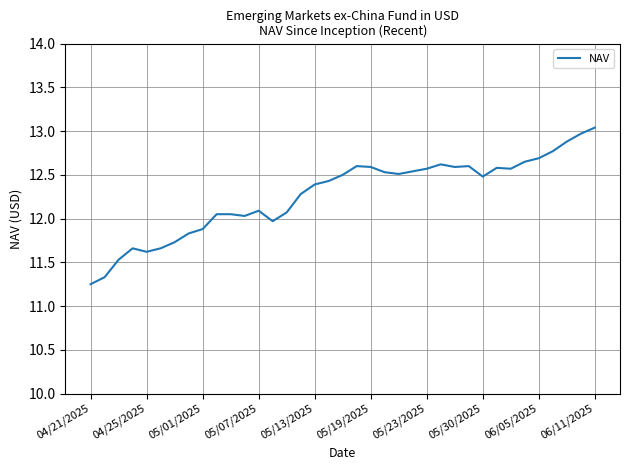

True or false: there are more than 1 points higher than both neighbors.

True